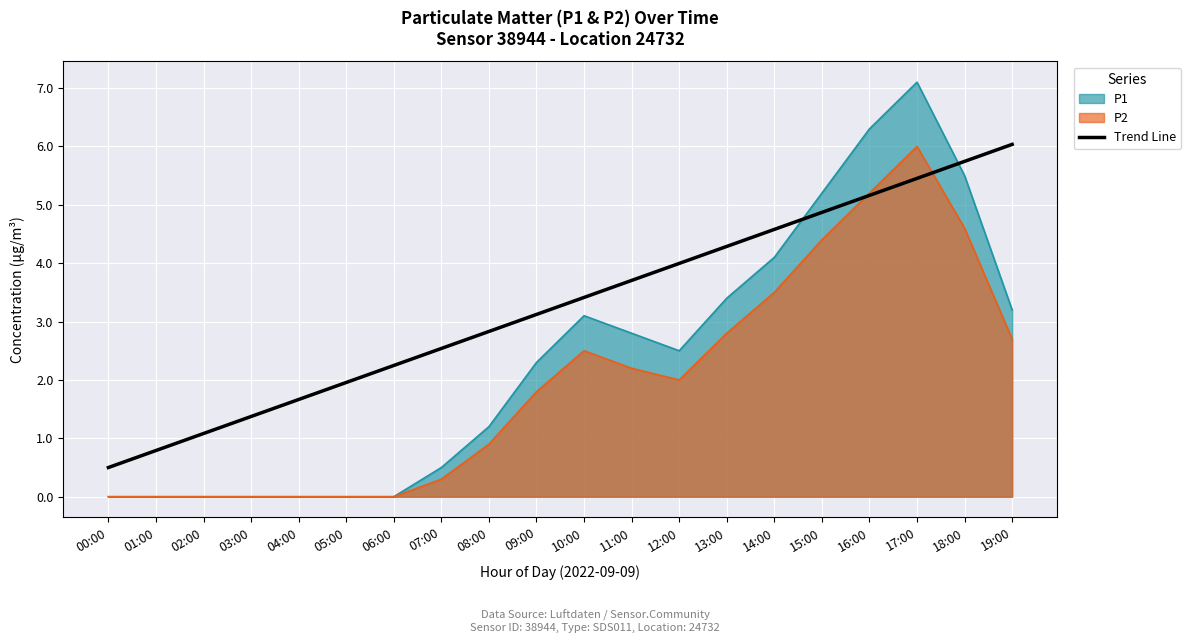

Which has a higher value, 12:00 or 19:00?

19:00